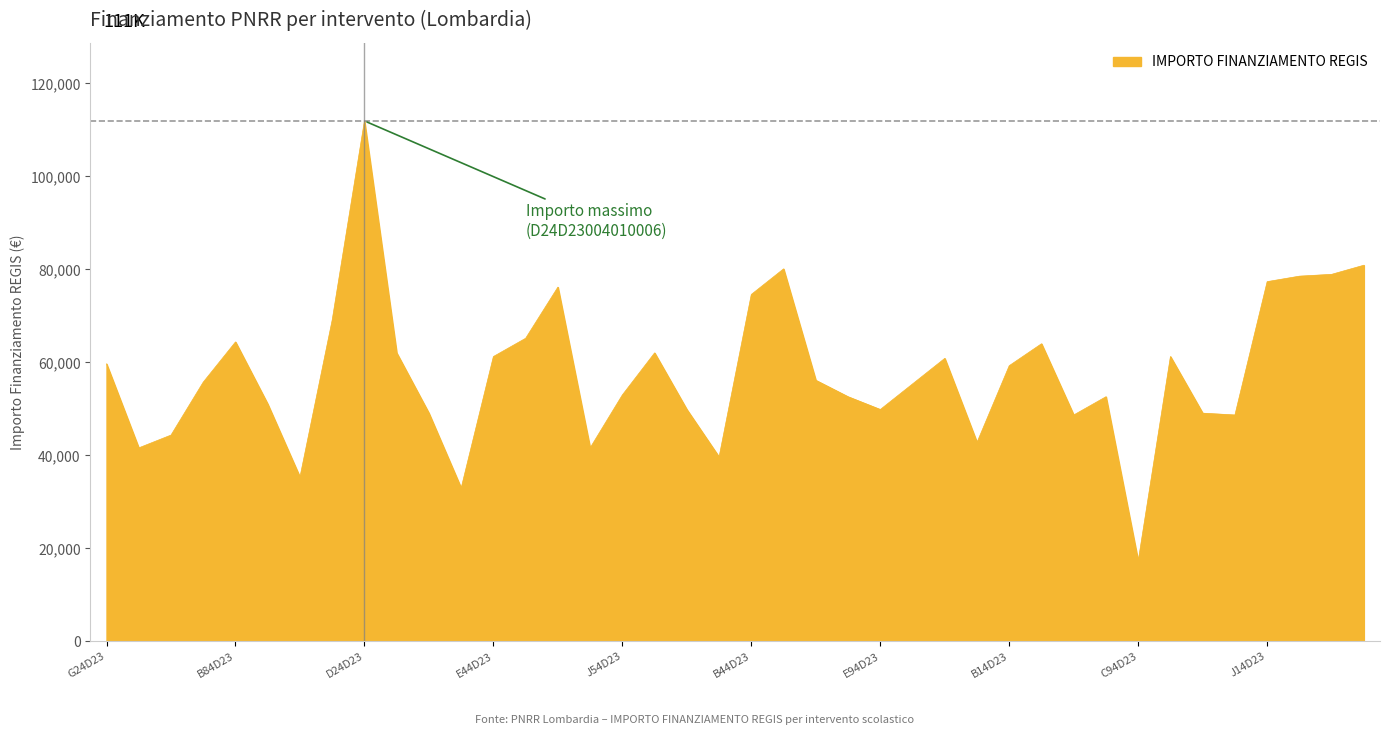

What is the smallest value displayed?

17283.4